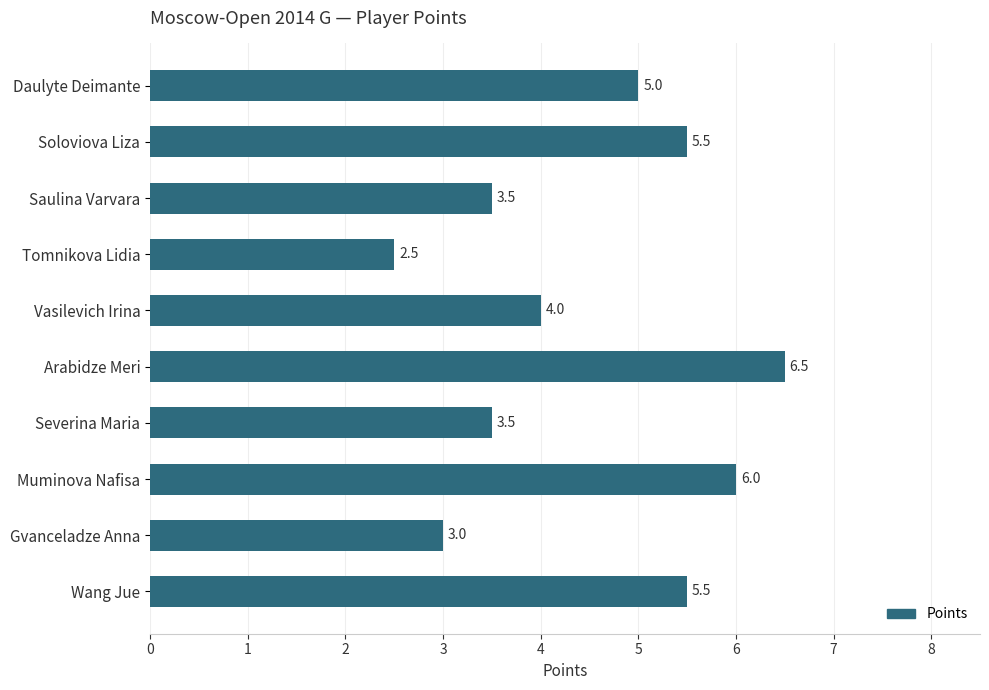

At which label is the value closest to 4?

Vasilevich Irina